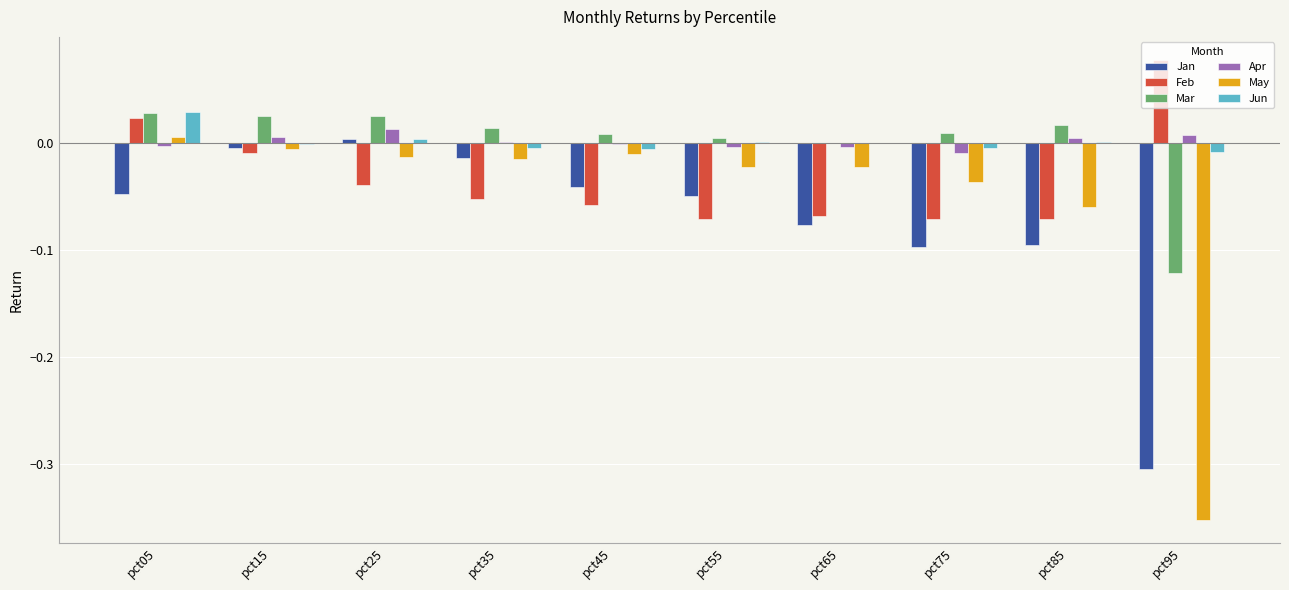

Is the value of Mar at pct85 greater than the value of May at pct75?

Yes